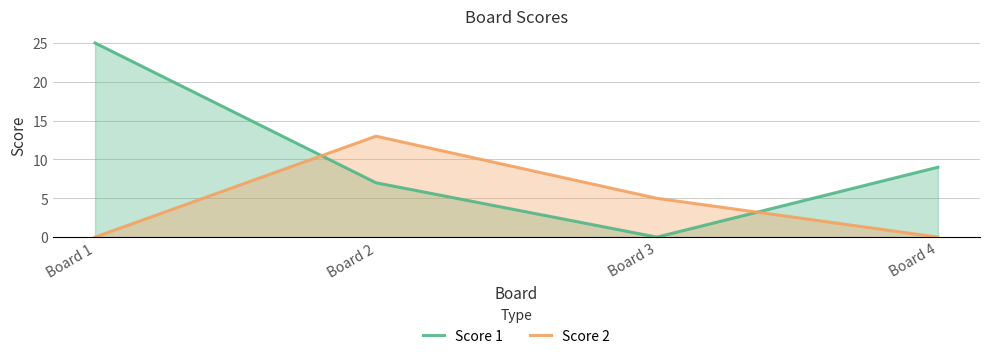

How many values in Score 2 are above zero?

2